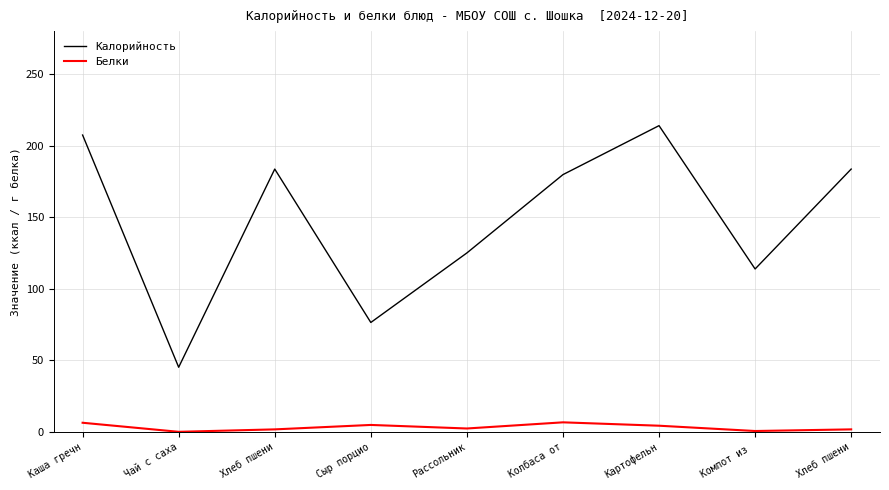

What is the approximate value of Белки at Компот из ?

0.6